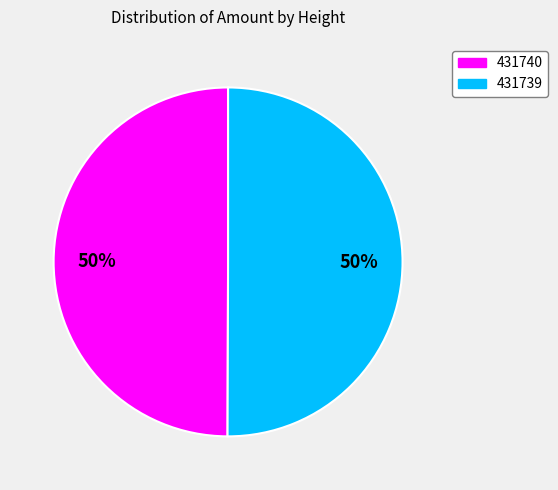

What is the ratio of the value at 431740 to the value at 431739?

1.0